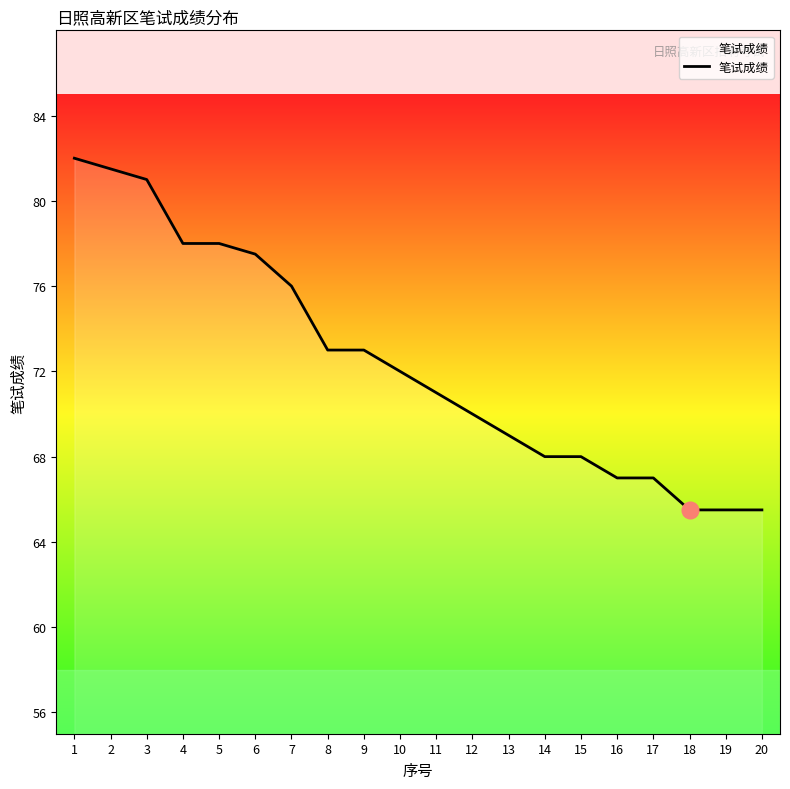

What is the greatest value displayed?

82.0